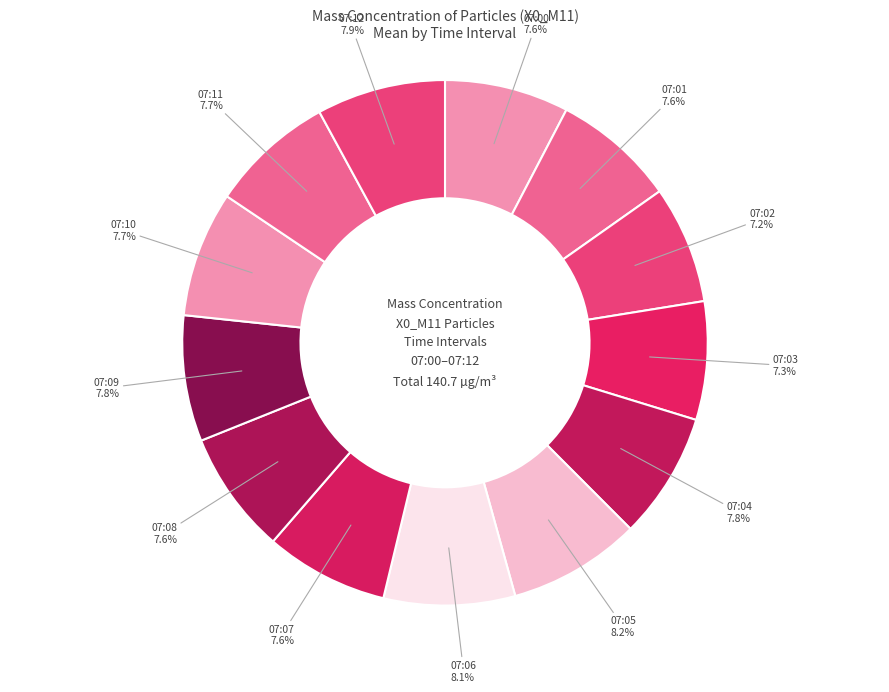

Is there a majority slice in this chart?

No